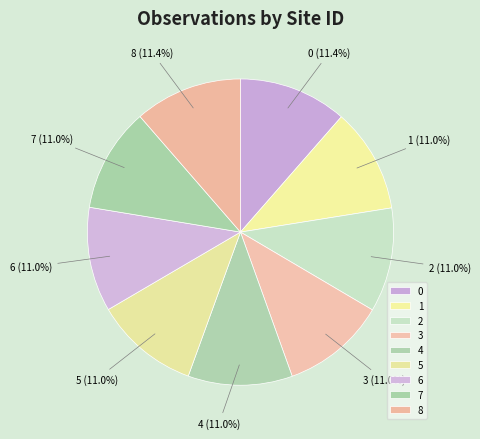

Do 6 and 8 together represent more than half of the pie?

No